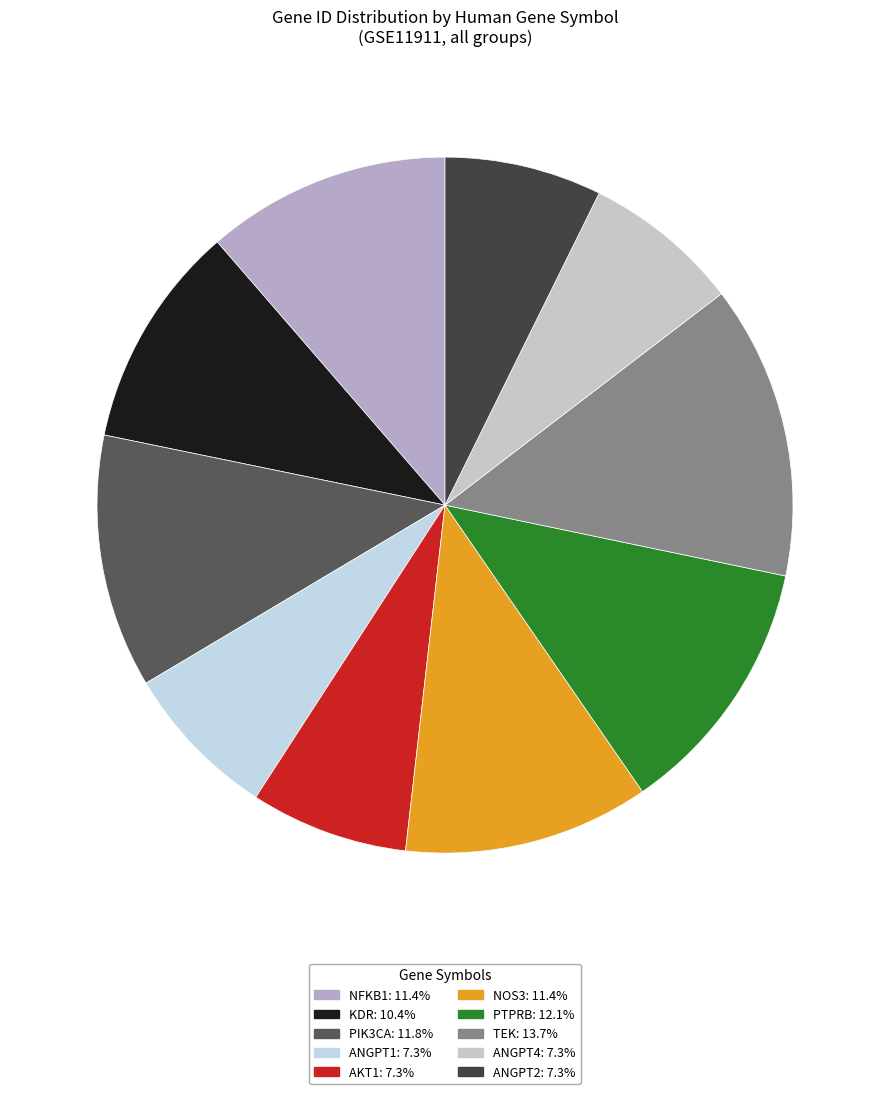

What is the smallest slice in the pie chart?

ANGPT1